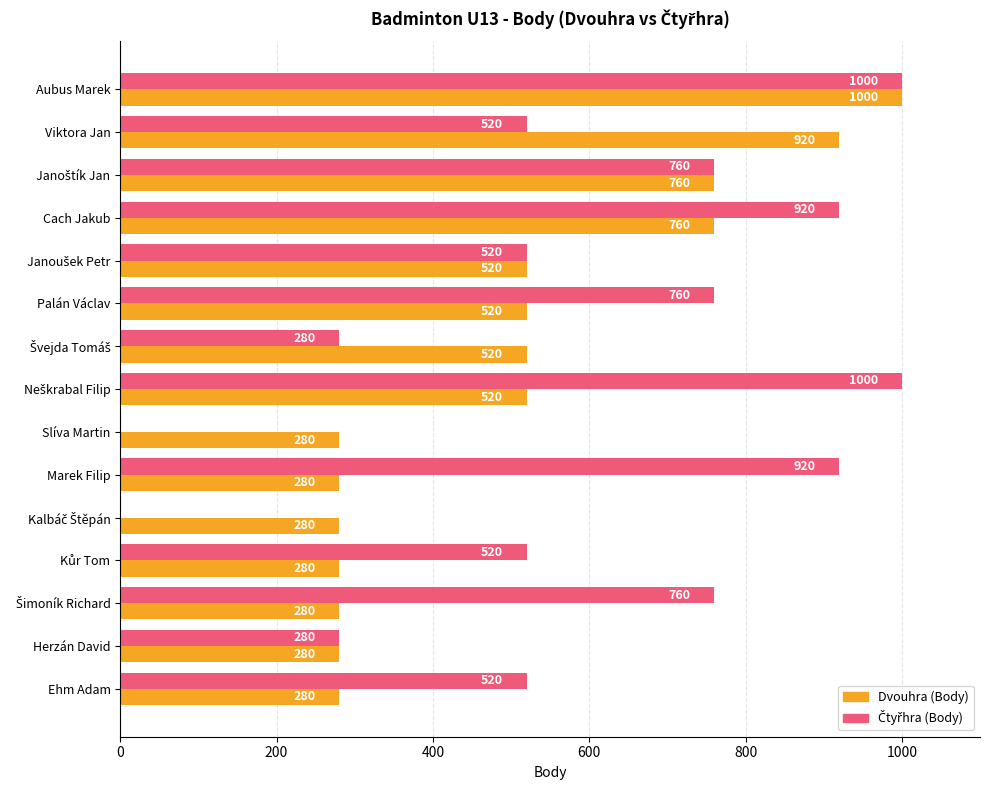

What is the sum of all Dvouhra (Body) values?

7480